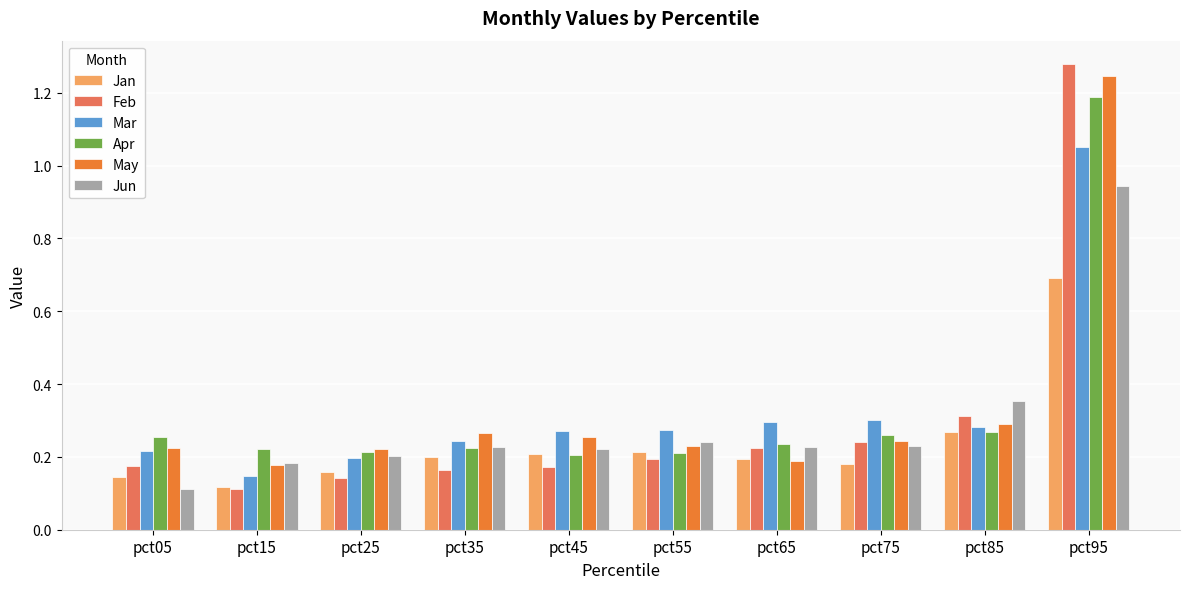

What are all the series names shown in the legend?

Jan, Feb, Mar, Apr, May, Jun